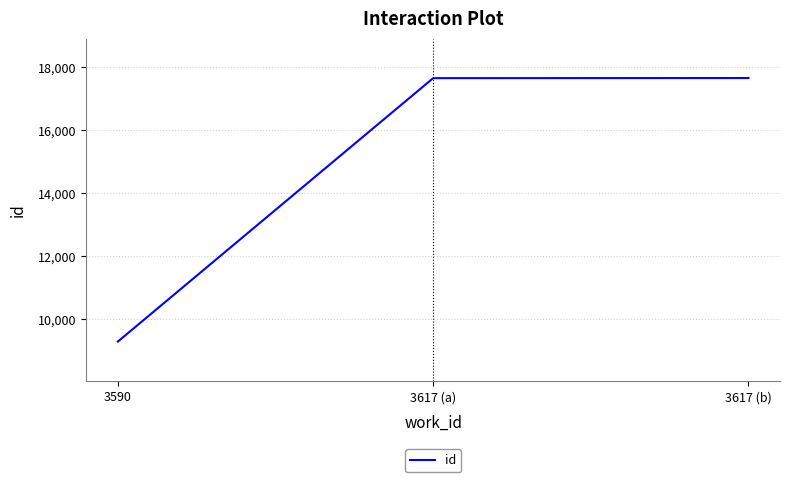

The value at 3617 (a) is 7536. True or false?

False